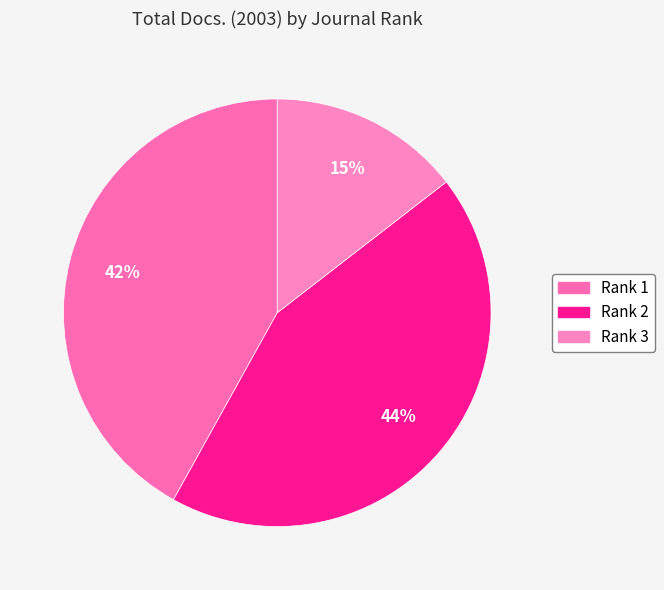

To the nearest percent, what is the average slice percentage?

33%